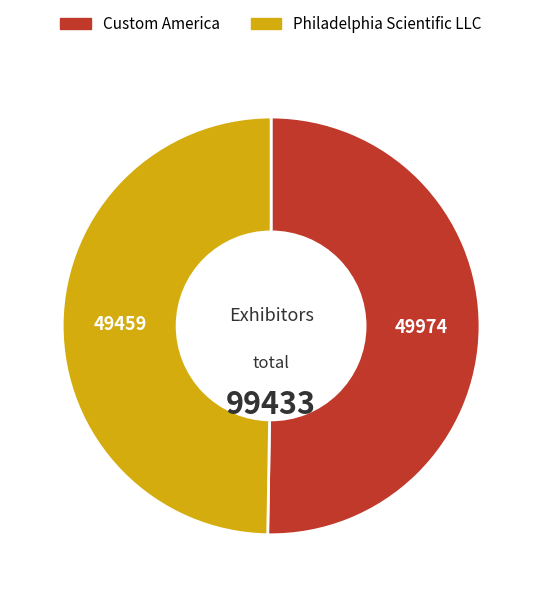

What is the ratio of the value at Philadelphia Scientific LLC to the value at Custom America?

1.0